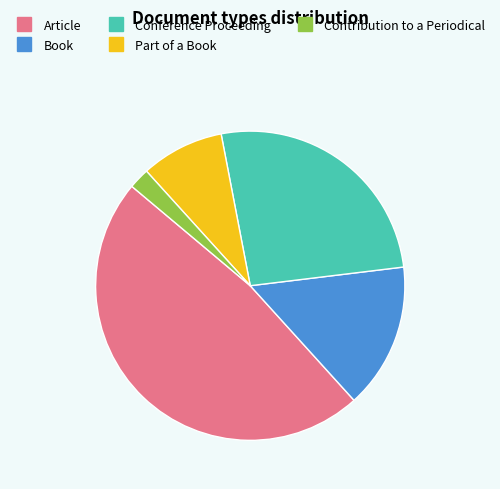

Do Conference Proceeding and Article together represent more than half of the pie?

Yes